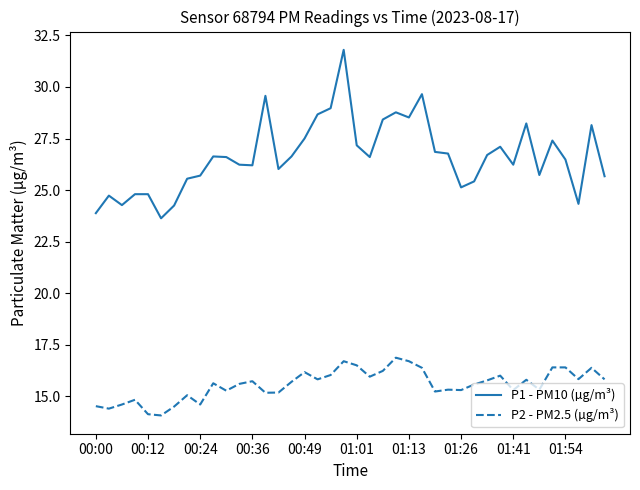

Rank the series by their average value, from lowest to highest.

P2 - PM2.5 (µg/m³), P1 - PM10 (µg/m³)